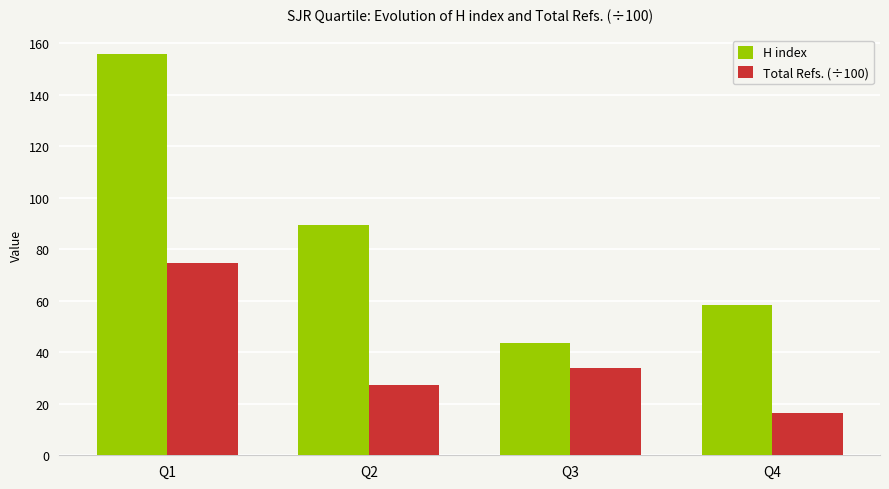

At which category is the sum across all series the highest?

Q1